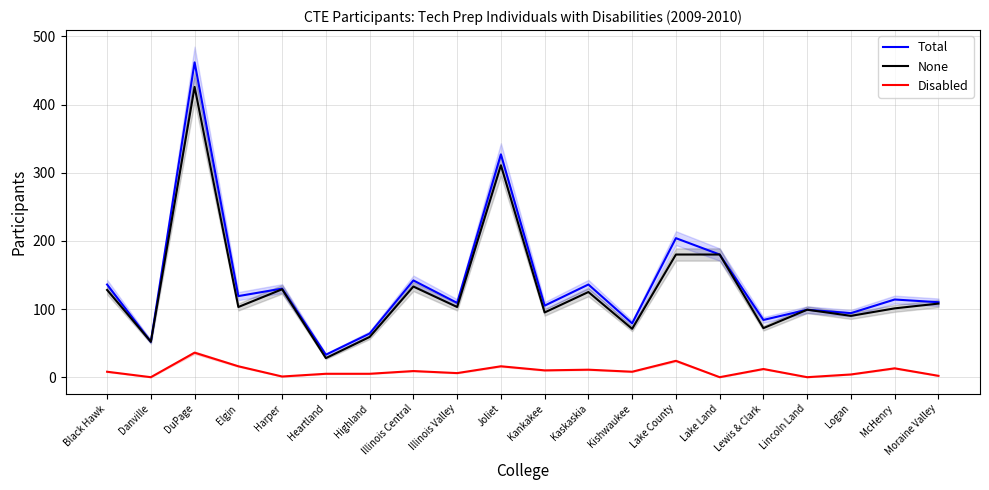

True or false: Disabled and None cross at least once.

False